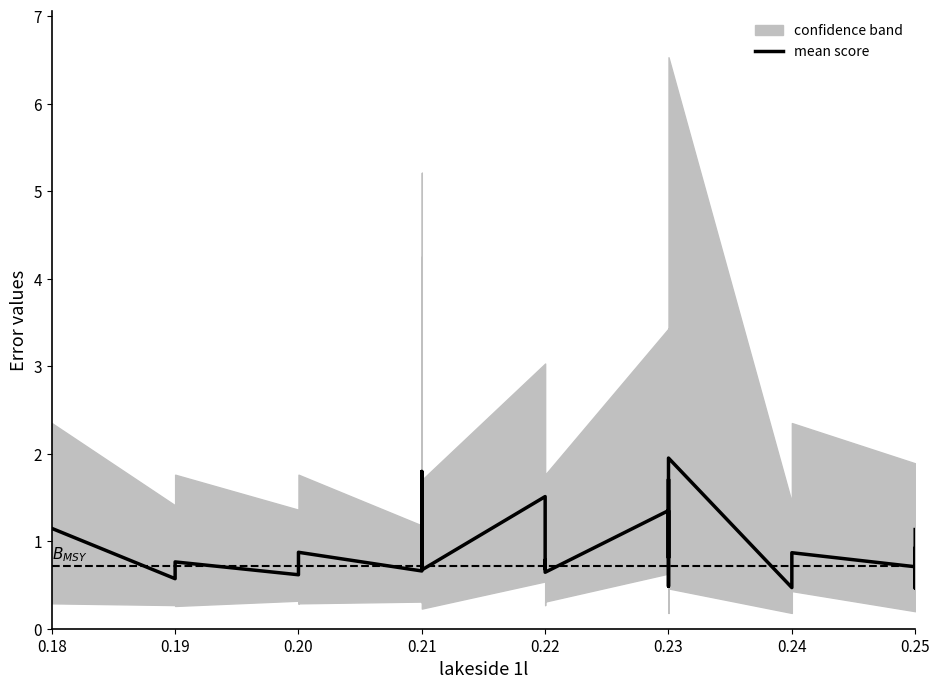

What is the sum of all values?

38.6